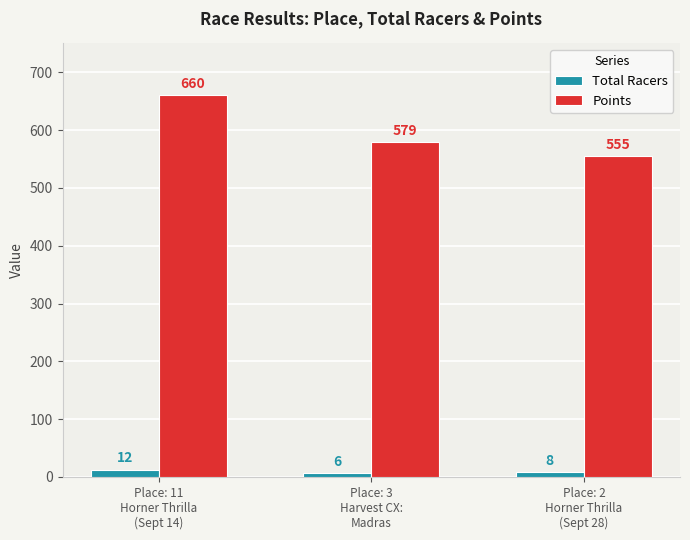

Which series has the widest spread of values?

Points